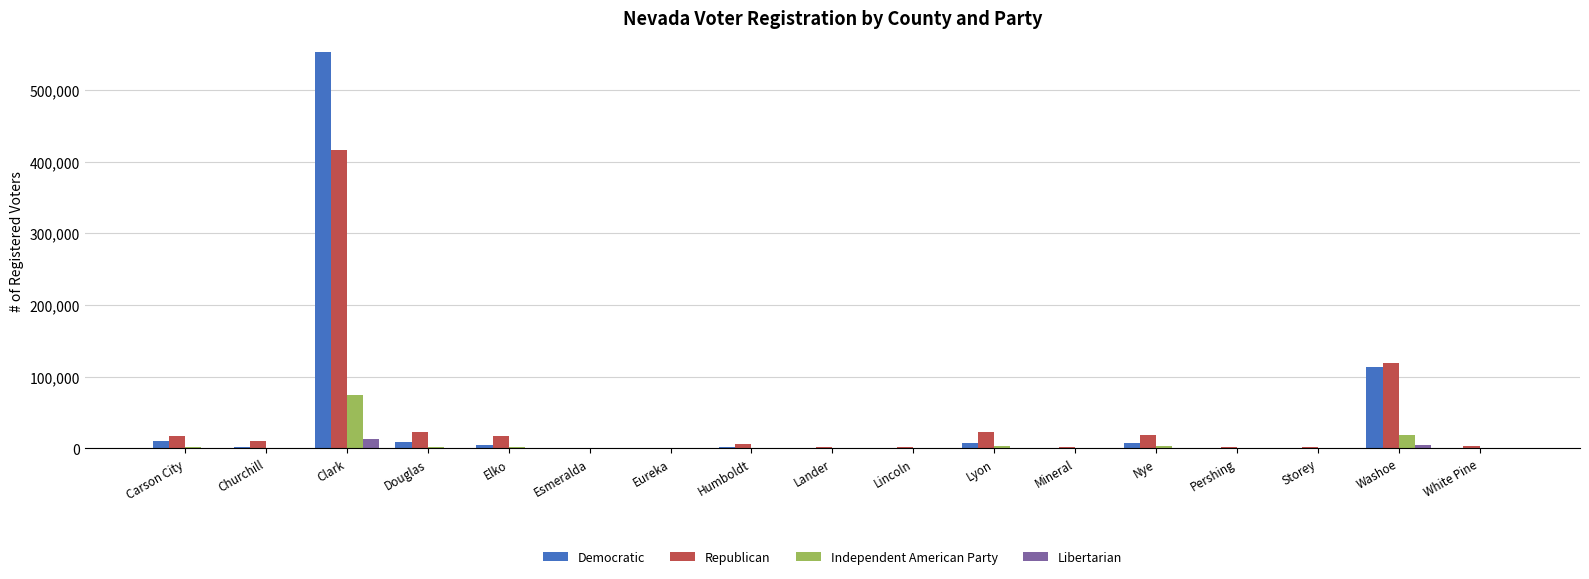

True or false: Republican has a value of 1834 at Pershing.

True